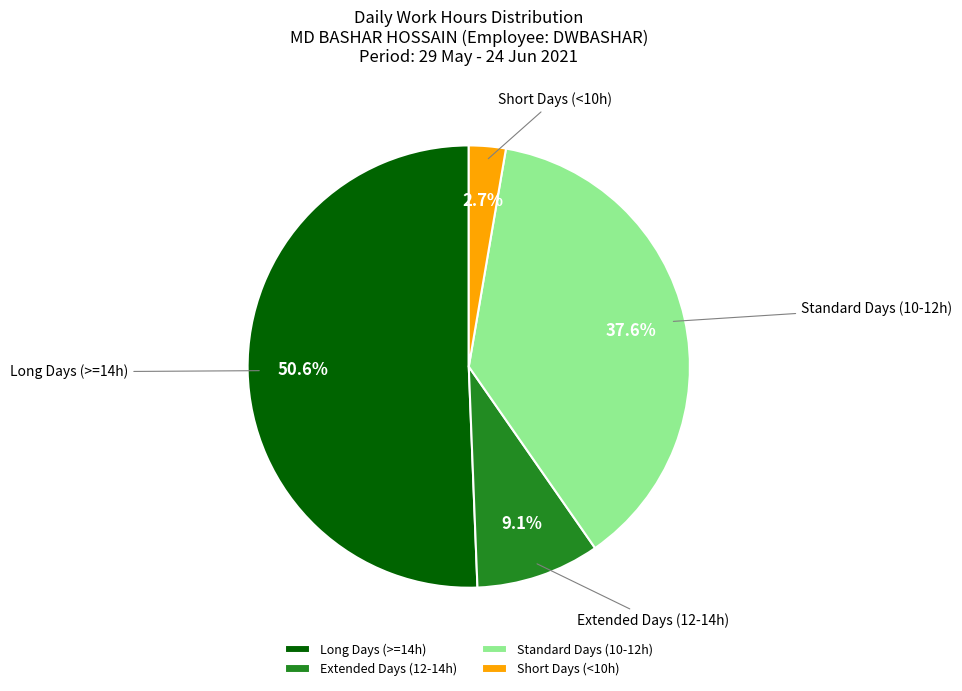

Rank the categories by value from highest to lowest.

Long Days (>=14h), Standard Days (10-12h), Extended Days (12-14h), Short Days (<10h)